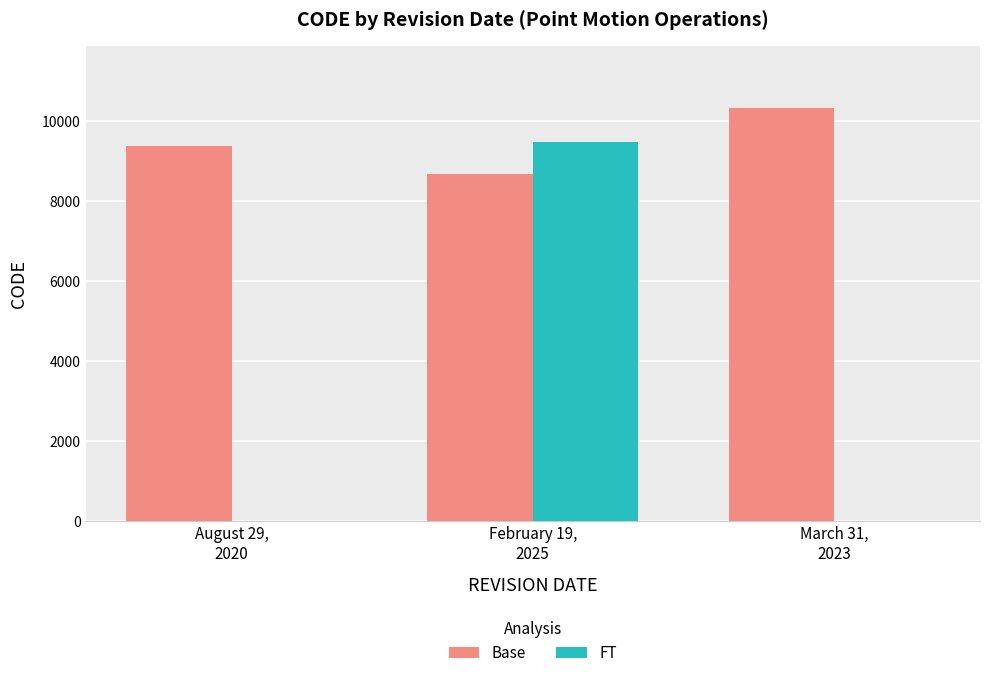

Reading right to left, what are all the values shown in this chart?

Base: March 31,
2023=10323	February 19,
2025=8676	August 29,
2020=9375
FT: March 31,
2023=0	February 19,
2025=9483	August 29,
2020=0